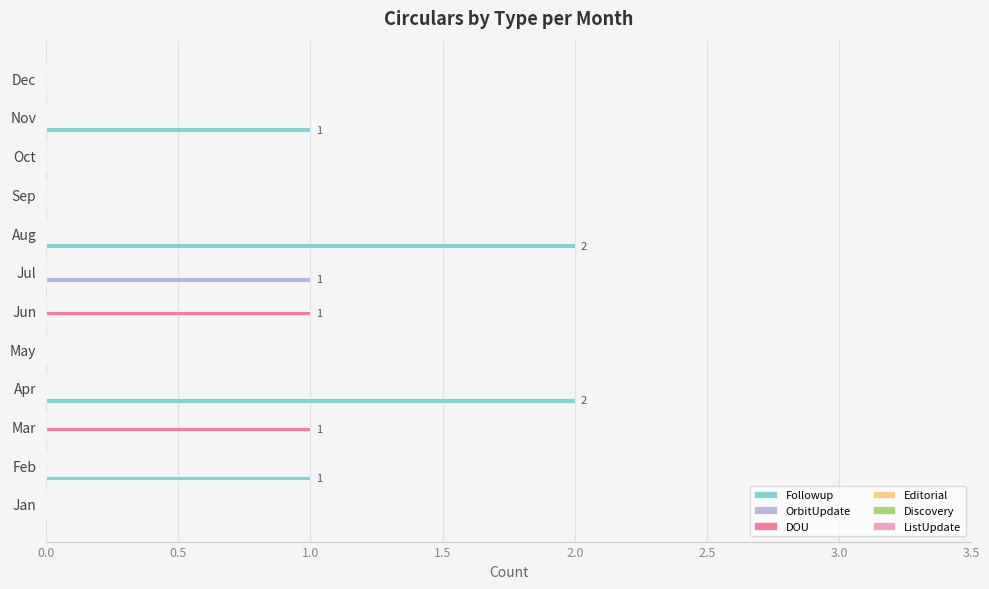

The value of DOU at Jun is 1. True or false?

True